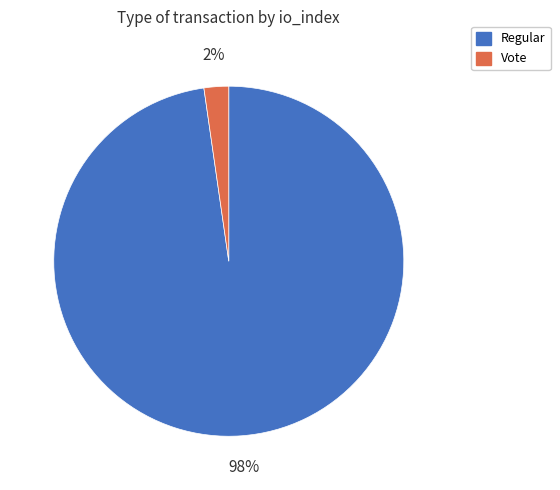

Which category has the biggest portion of the pie?

Regular